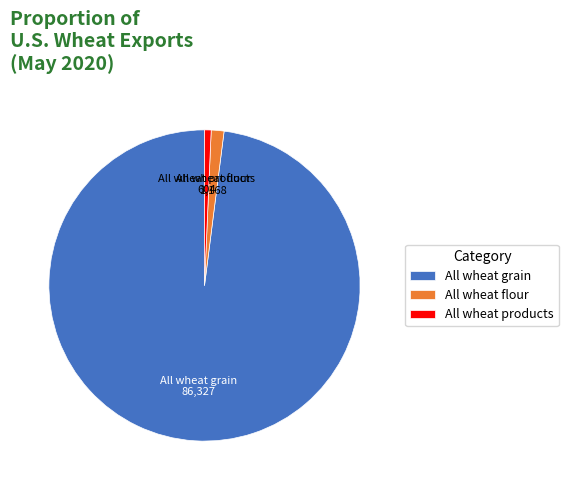

Combined, do All wheat grain and All wheat flour account for over 50%?

Yes